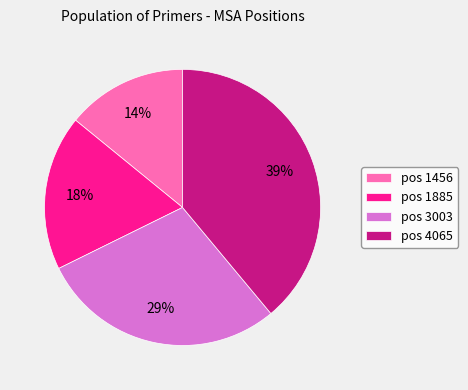

To the nearest percent, what percentage of the pie is pos 1456?

14%